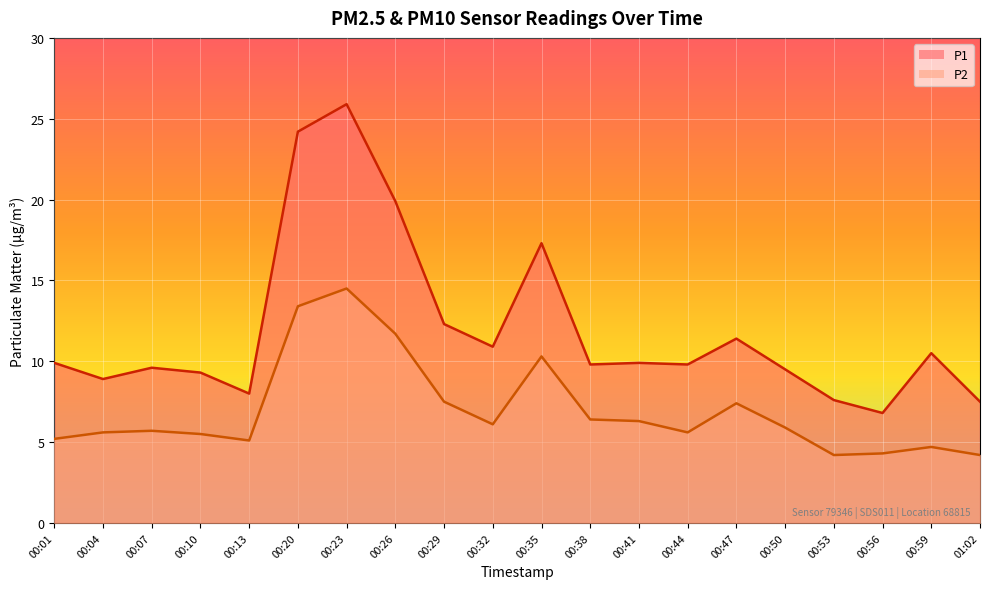

What is the maximum value for P2?

14.5